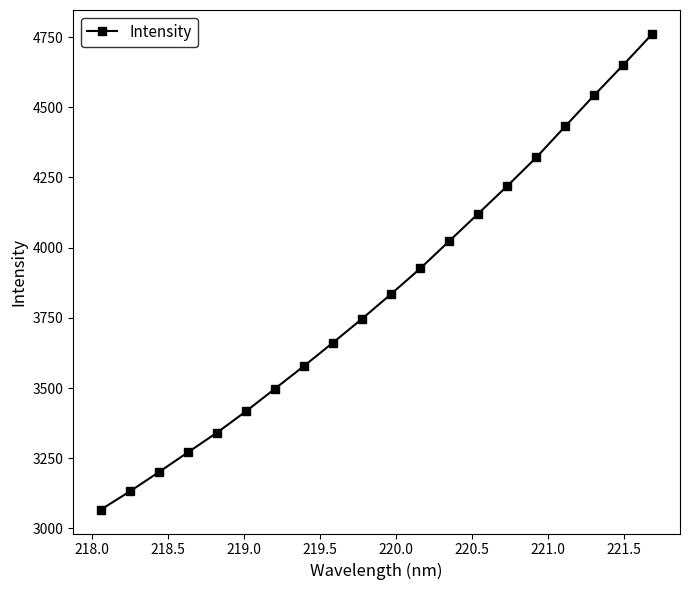

What is the average value?

3837.5